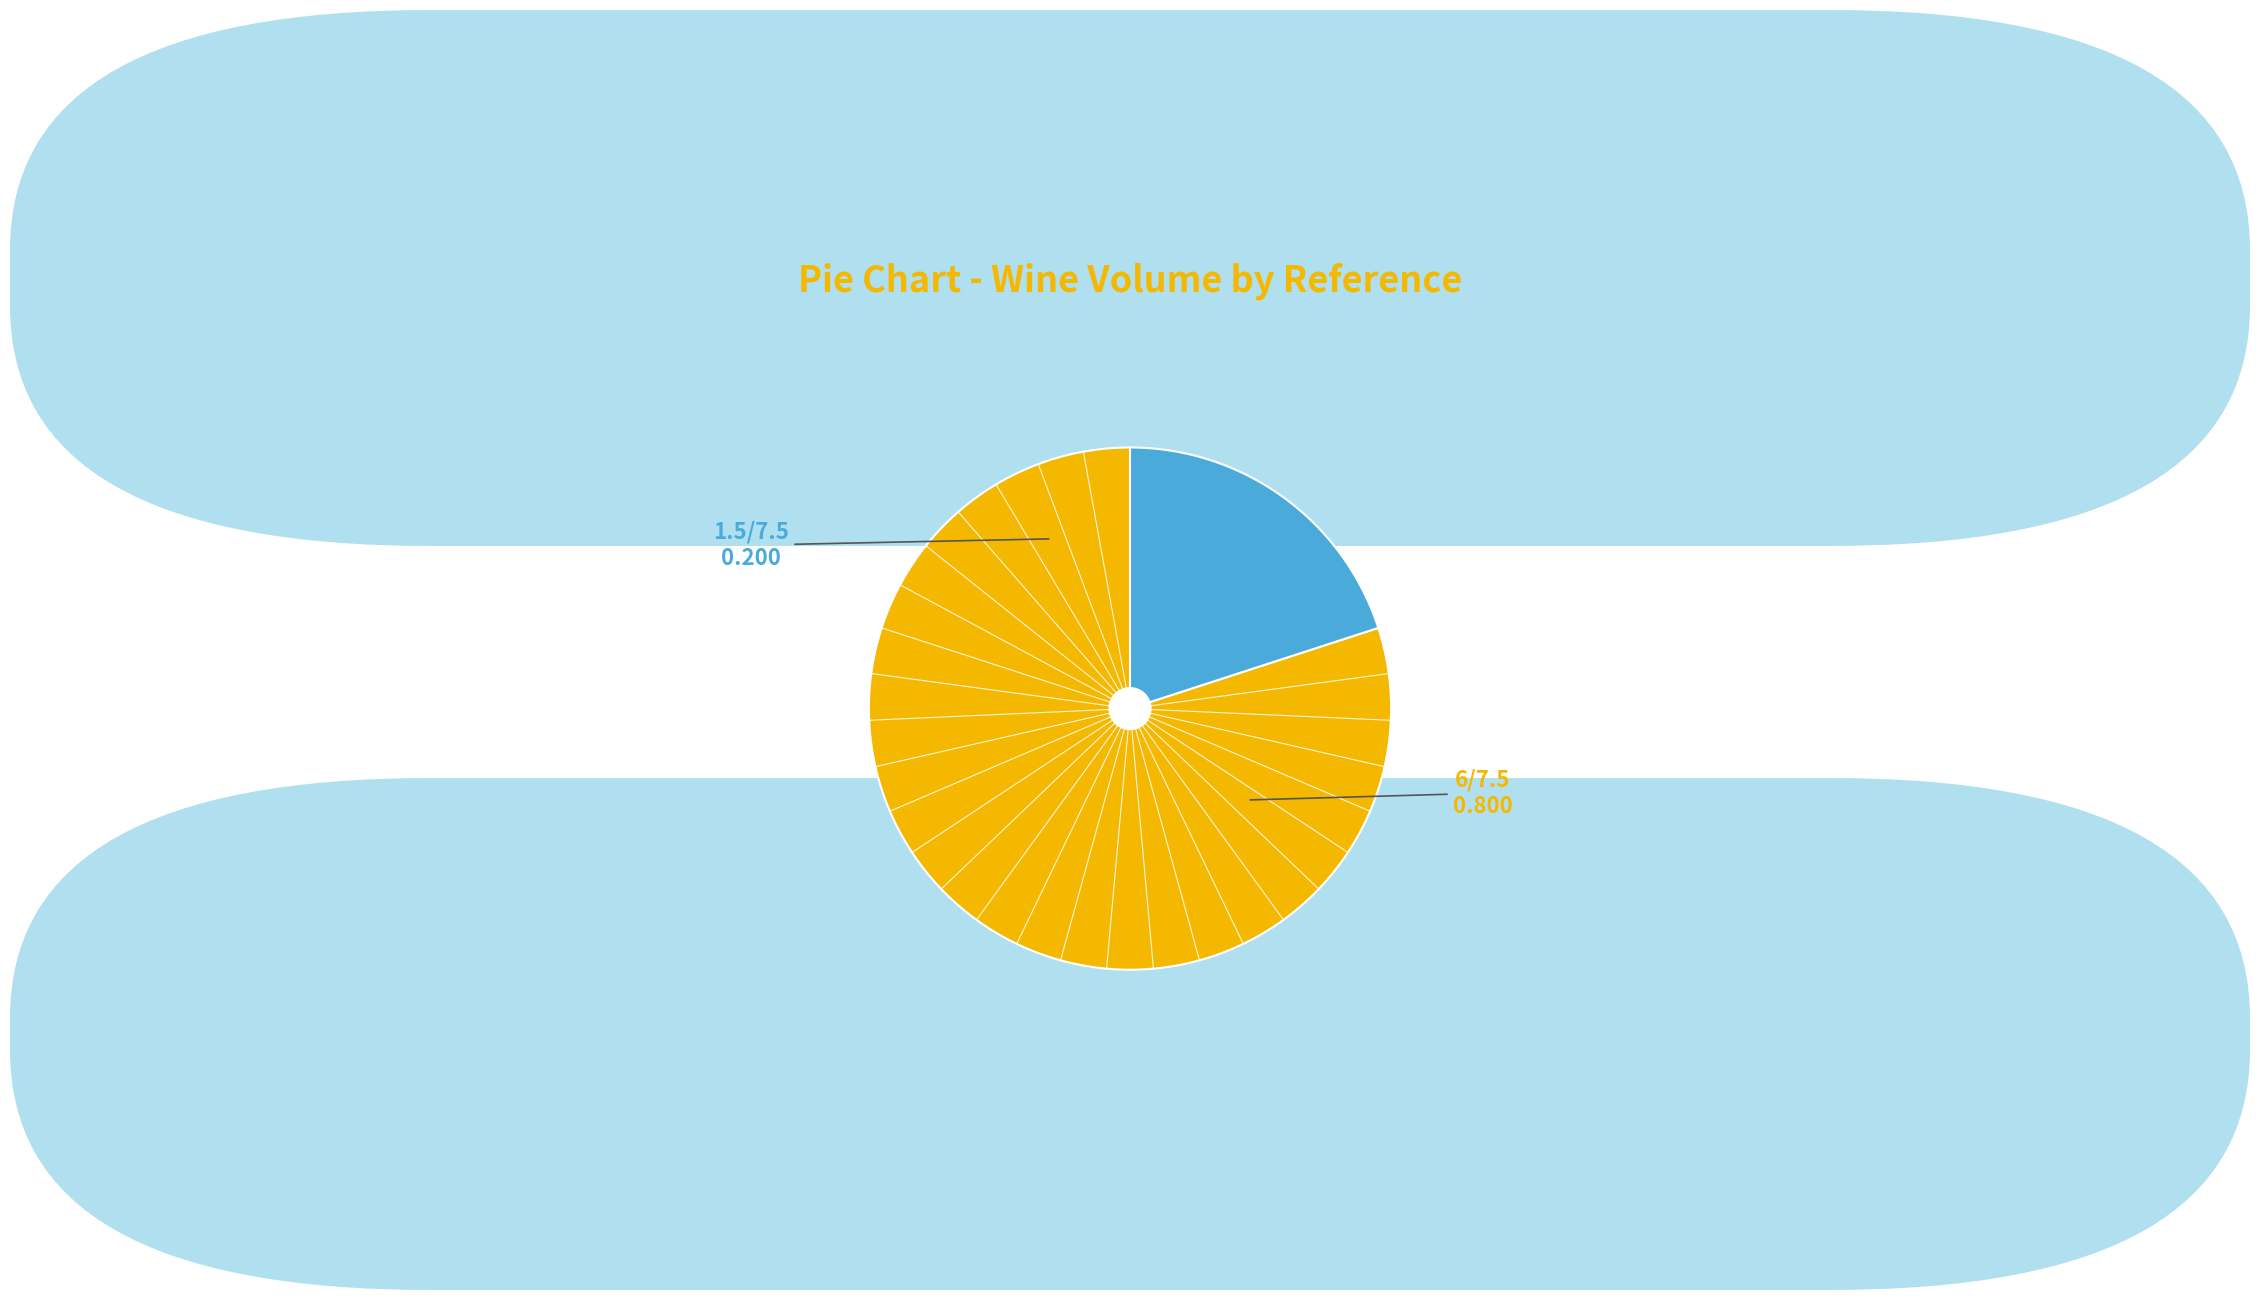

Is there a majority slice in this chart?

Yes